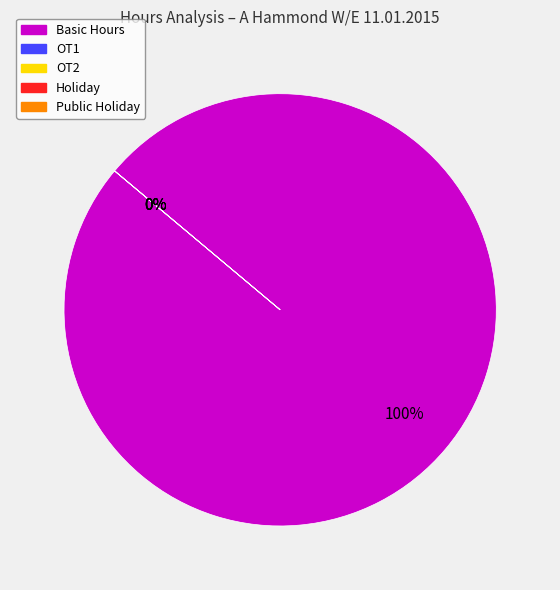

To the nearest percent, what is the difference between the largest and smallest slice percentages?

100%